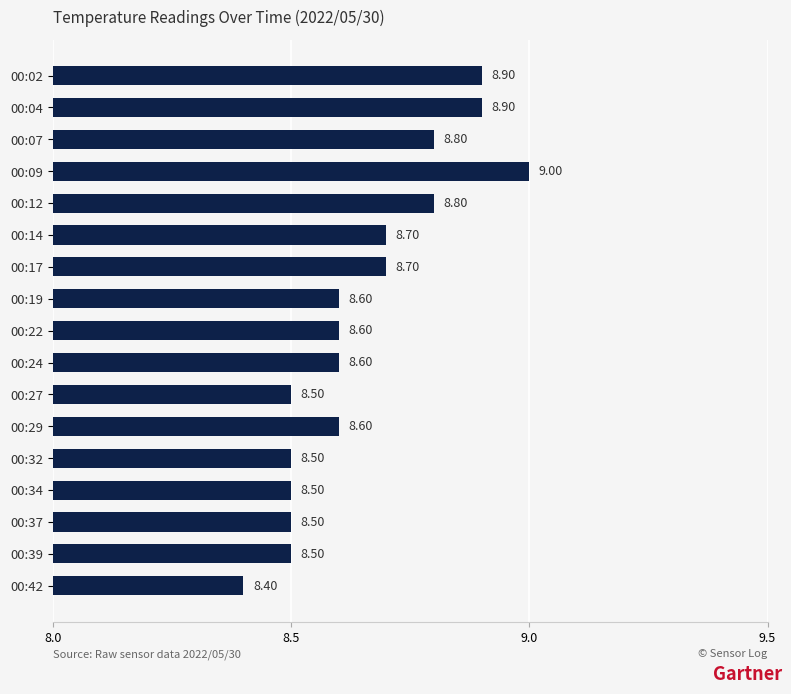

What is the maximum value shown in the chart?

9.0